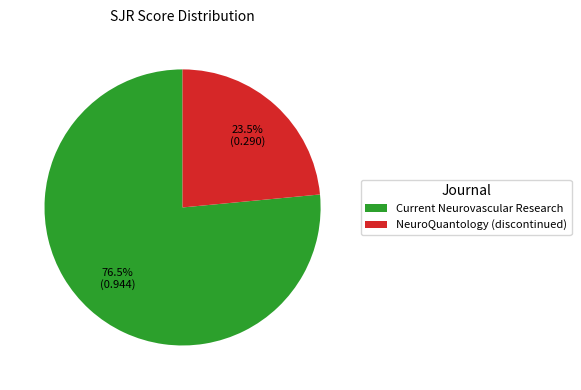

Which slice is the largest?

Current Neurovascular Research